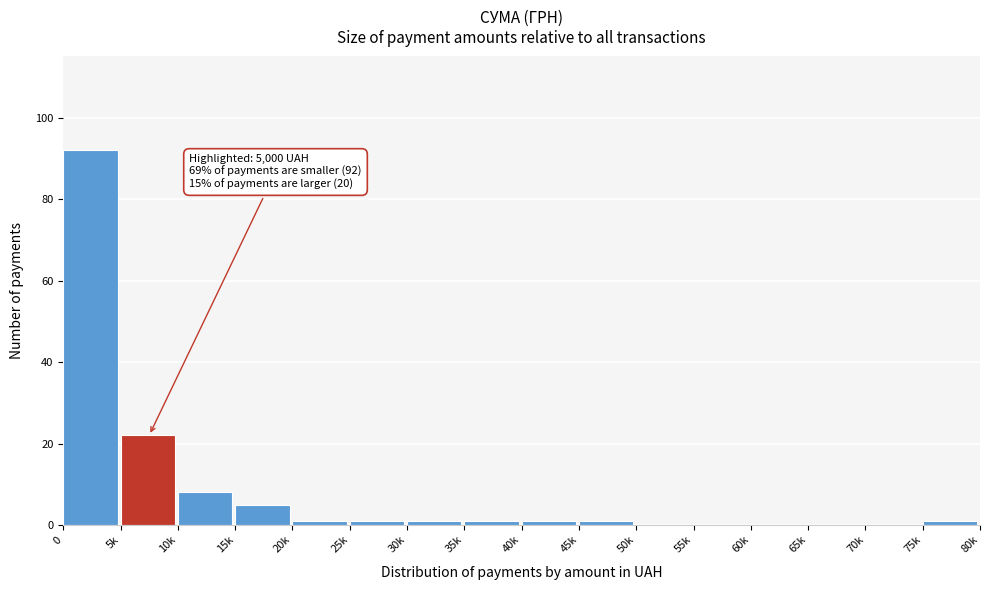

Reading left to right, extract all data points from this chart.

0=92	5k=22	10k=8	15k=5	20k=1	25k=1	30k=1	35k=1	40k=1	45k=1	50k=0	55k=0	60k=0	65k=0	70k=0	75k=1